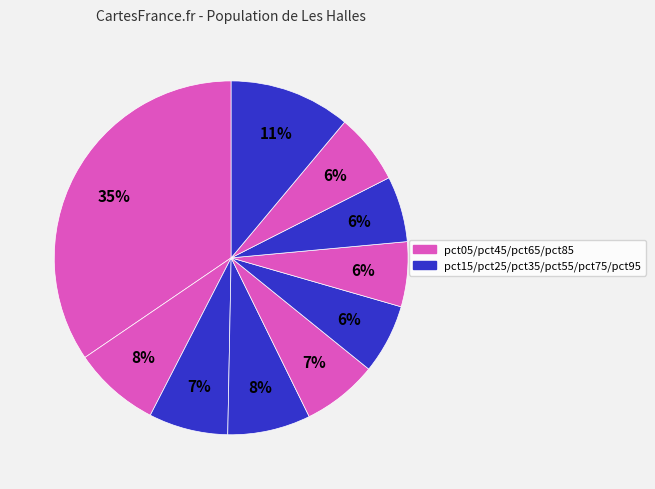

How many slices are in this pie chart?

10